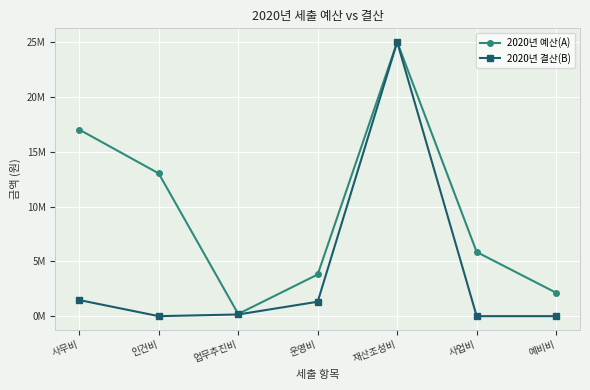

Is this an area chart (filled region under the line)?

No